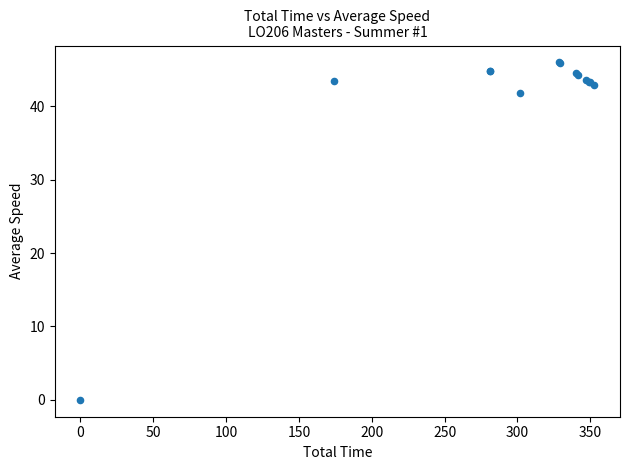

What Y value in the scatter plot is closest to 22?

41.8